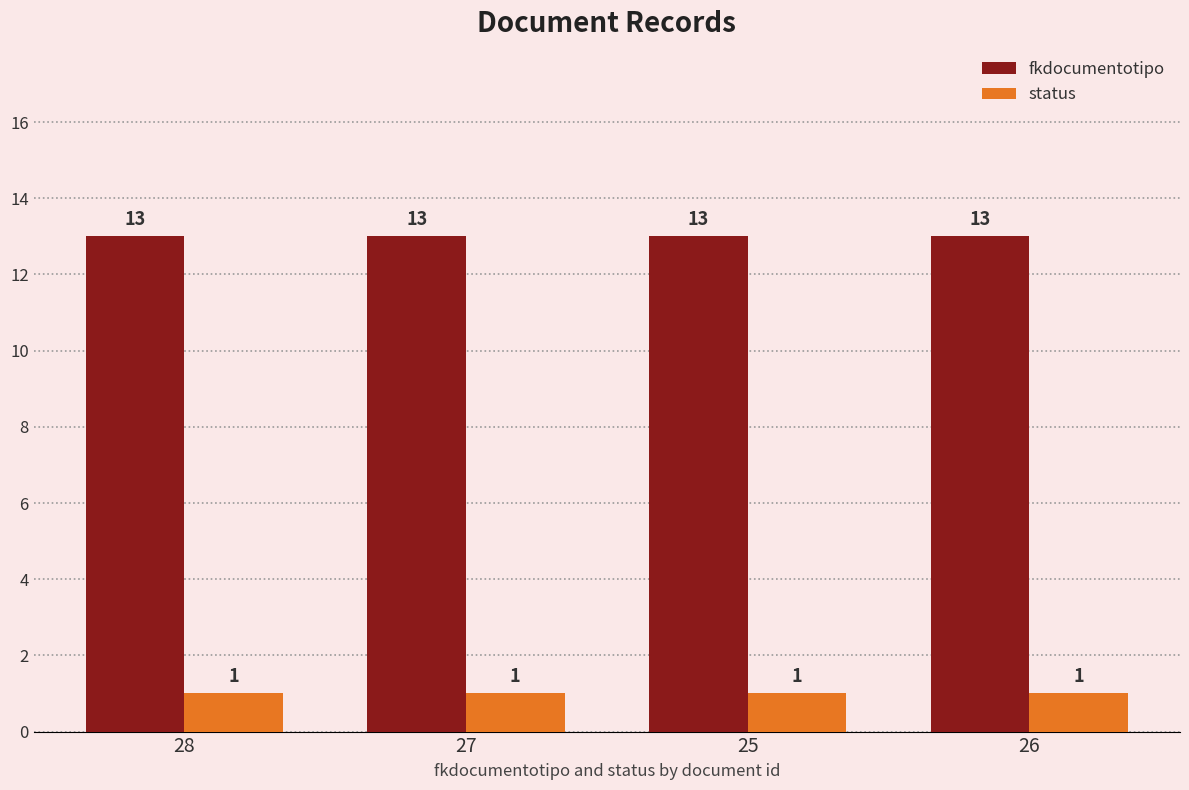

The value of status at 28 is 2. True or false?

False